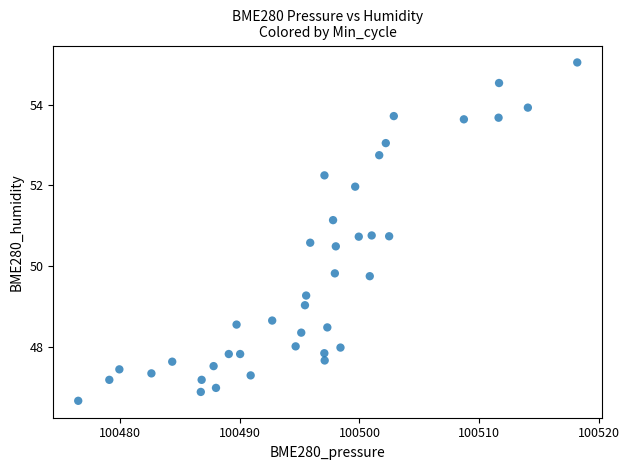

What is the range of X values (max minus min)?

41.7